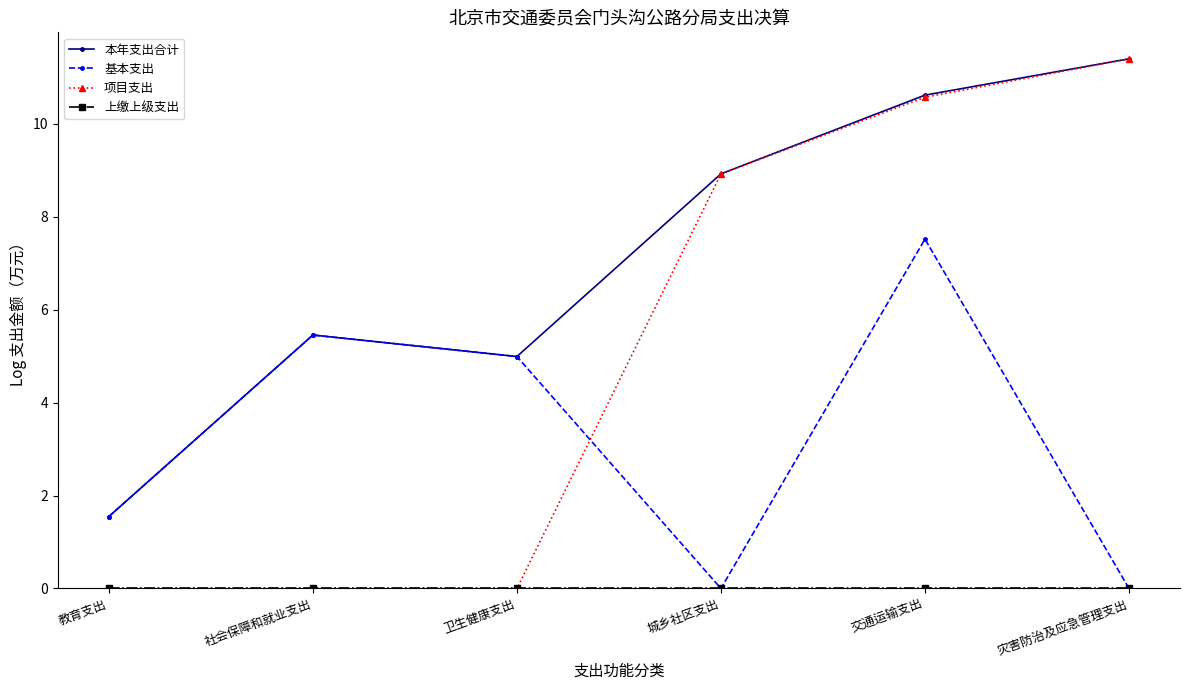

At which category does 基本支出 reach its first local peak?

社会保障和就业支出